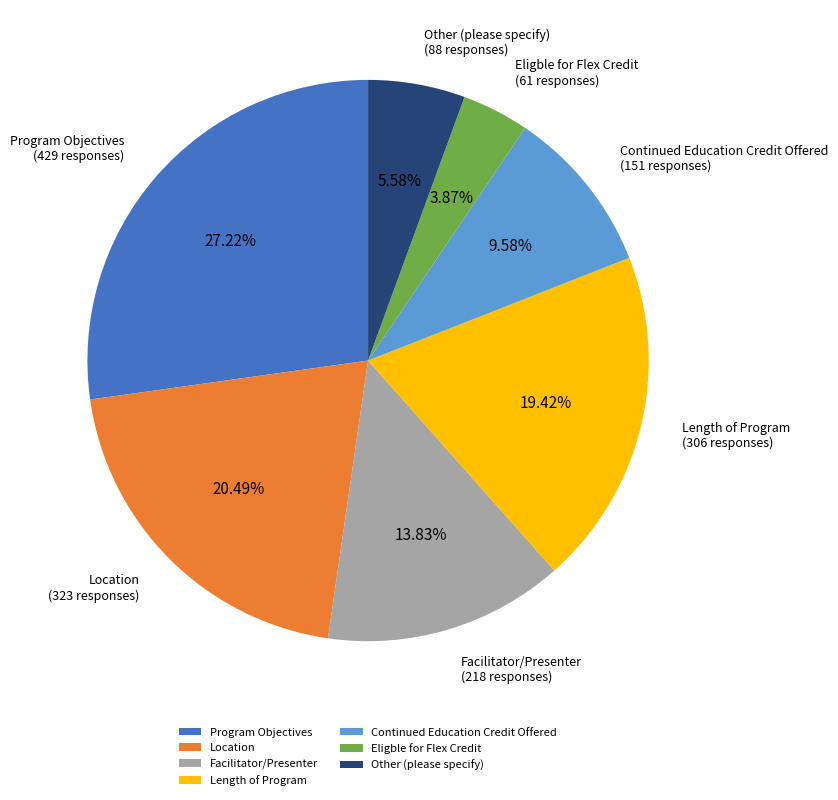

Approximately how many times larger is the value at Location compared to Other (please specify)?

3.7